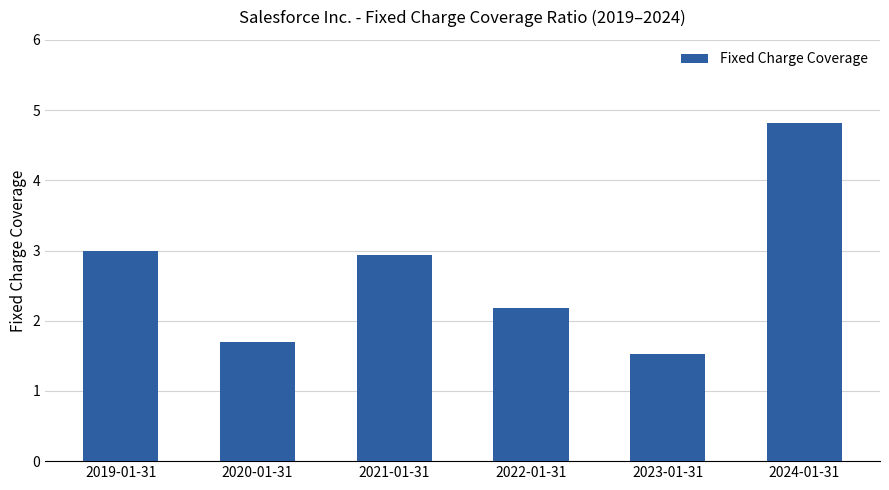

Reading left to right, what are all the values shown in this chart?

2019-01-31=3.0	2020-01-31=1.7	2021-01-31=2.9	2022-01-31=2.2	2023-01-31=1.5	2024-01-31=4.8